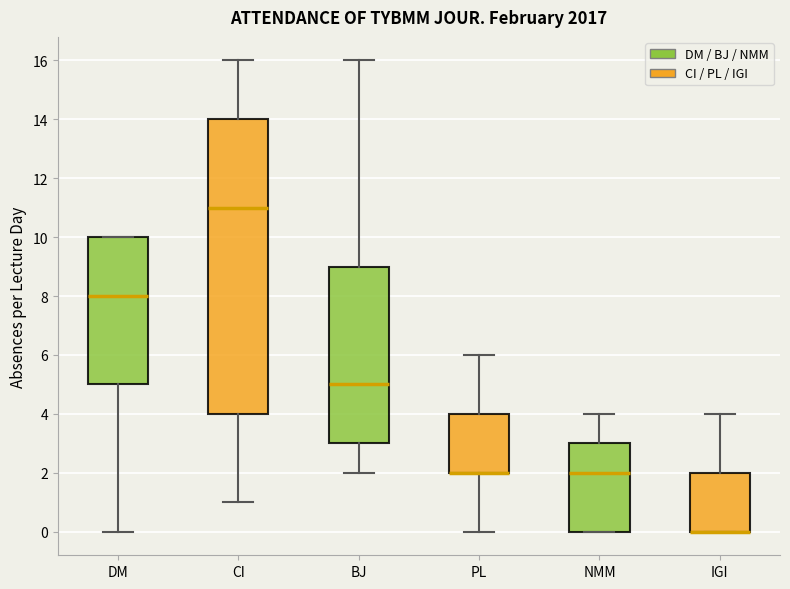

Reading left to right, transcribe this box plot: for each box, give where its median line is, the range the box spans, and where its two whiskers end, as read against the y-axis. The values are not printed on the chart, so give them approximately, as read against the axis.

DM: median 8, box 5 to 10, whiskers 0 to 10
CI: median 11, box 4 to 14, whiskers 1 to 16
BJ: median 5, box 3 to 9, whiskers 2 to 16
PL: median 2 (drawn on the box's lower edge), box 2 to 4, whiskers 0 to 6
NMM: median 2, box 0 to 3, whiskers 0 to 4
IGI: median 0 (drawn on the box's lower edge), box 0 to 2, whiskers 0 to 4